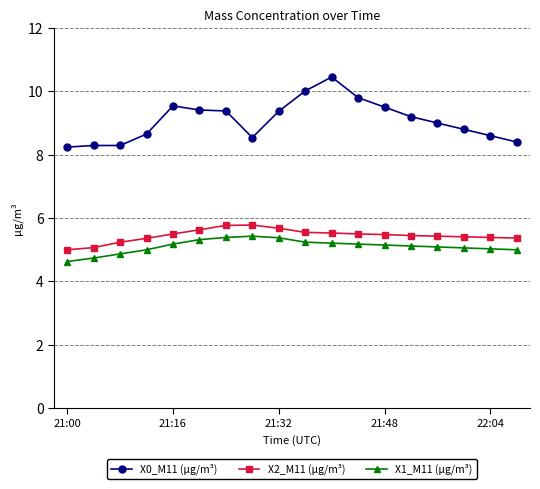

Which series has the widest spread of values?

X0_M11 (μg/m³)